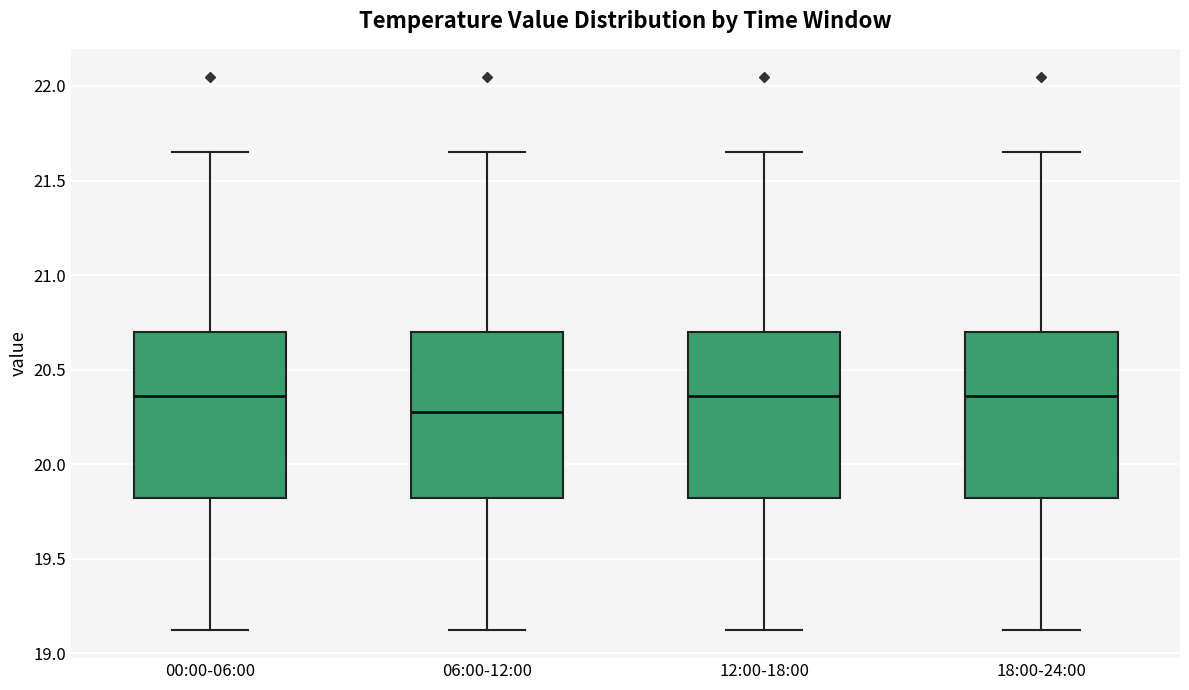

Reading left to right, transcribe this box plot: for each box, give where its median line is, the range the box spans, and where its two whiskers end, as read against the y-axis. The values are not printed on the chart, so give them approximately, as read against the axis.

00:00-06:00: median 20.35, box 19.80 to 20.70, whiskers 19.10 to 21.65
06:00-12:00: median 20.30, box 19.80 to 20.70, whiskers 19.10 to 21.65
12:00-18:00: median 20.35, box 19.80 to 20.70, whiskers 19.10 to 21.65
18:00-24:00: median 20.35, box 19.80 to 20.70, whiskers 19.10 to 21.65